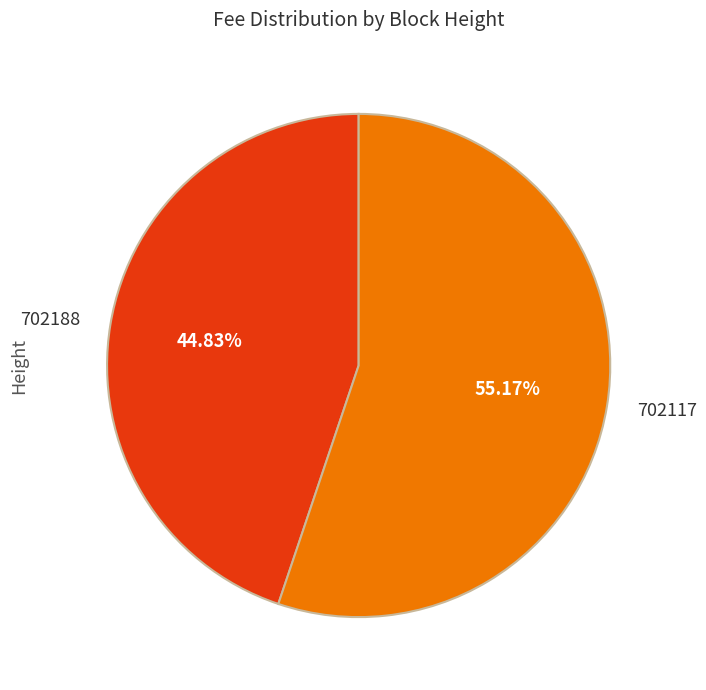

What portion of the pie excludes 702188?

55.2%